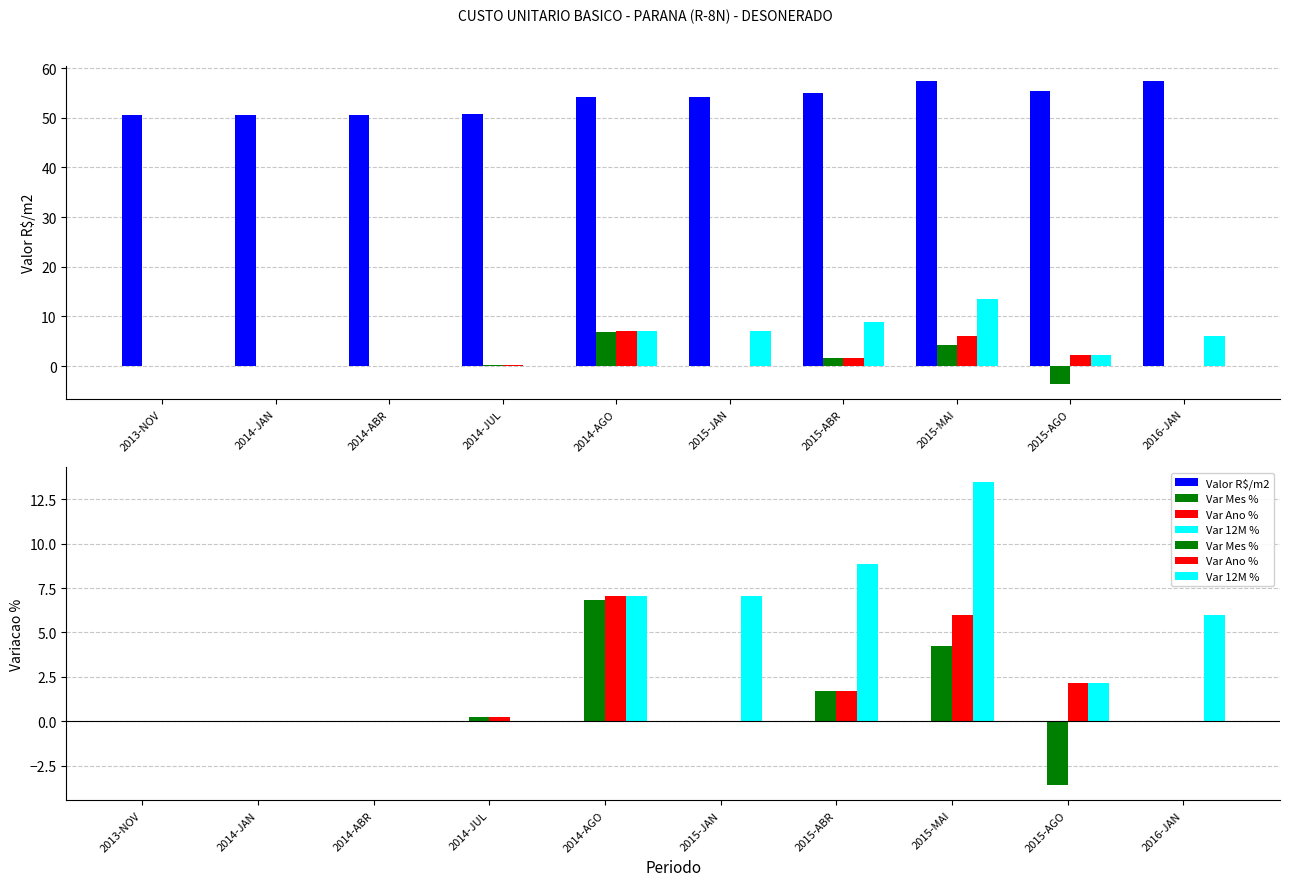

List the series in order of their peak value, highest first.

Valor R$/m2, Var 12M %, Var Ano %, Var Mes %